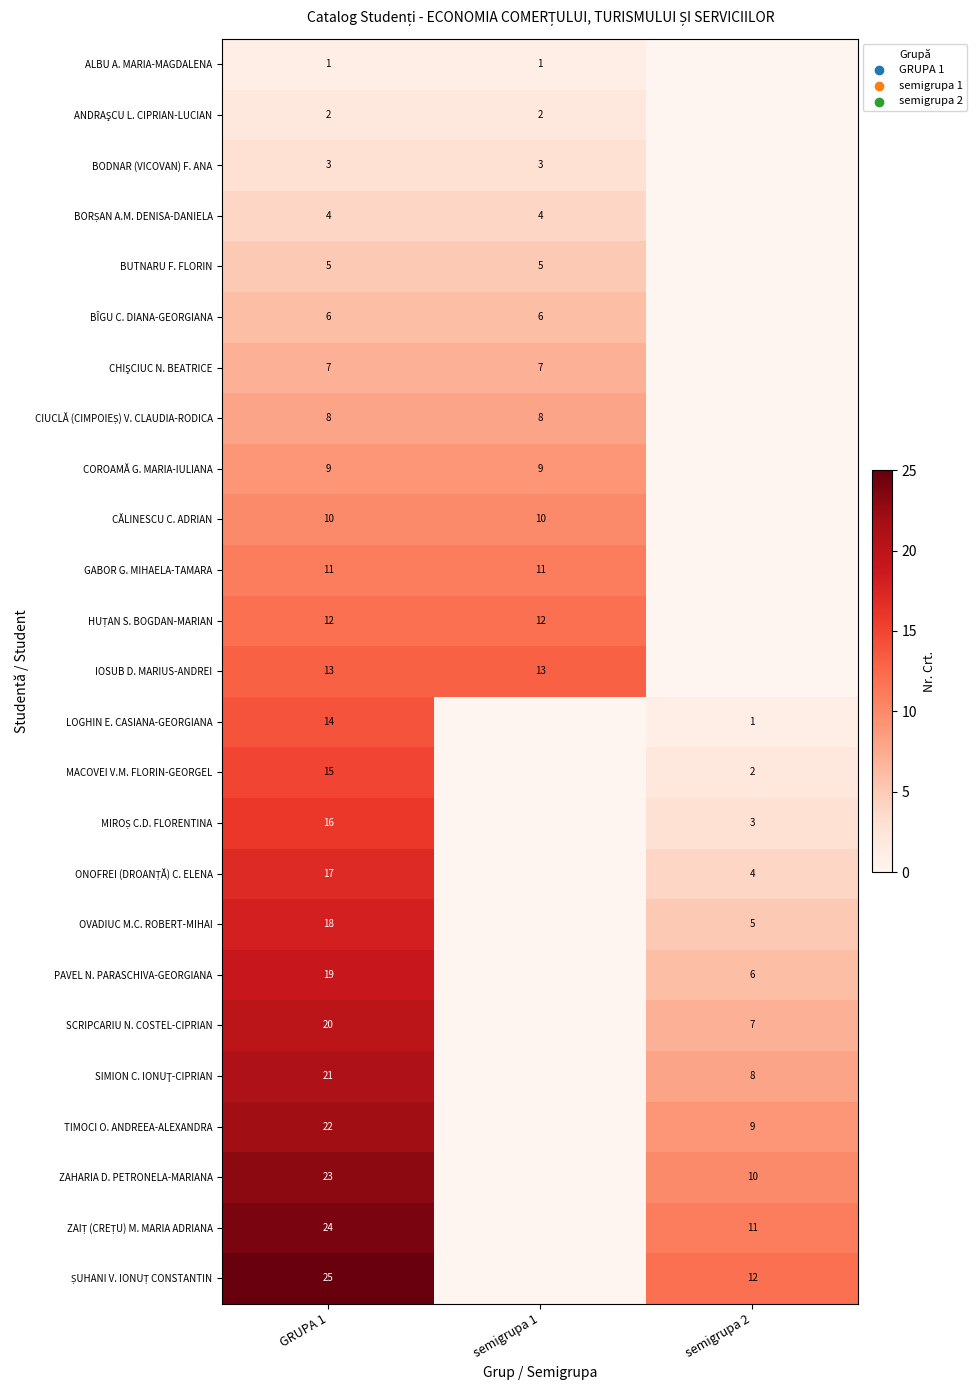

True or false: TIMOCI O. ANDREEA-ALEXANDRA has a value of 9 at semigrupa 2.

True